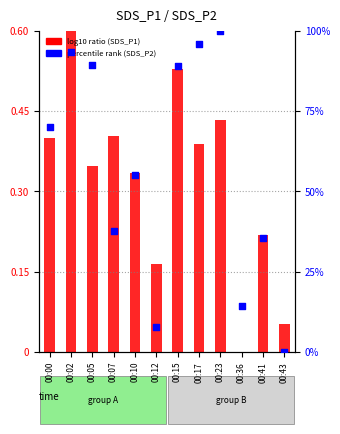

At which category is the sum across all series the highest?

00:23